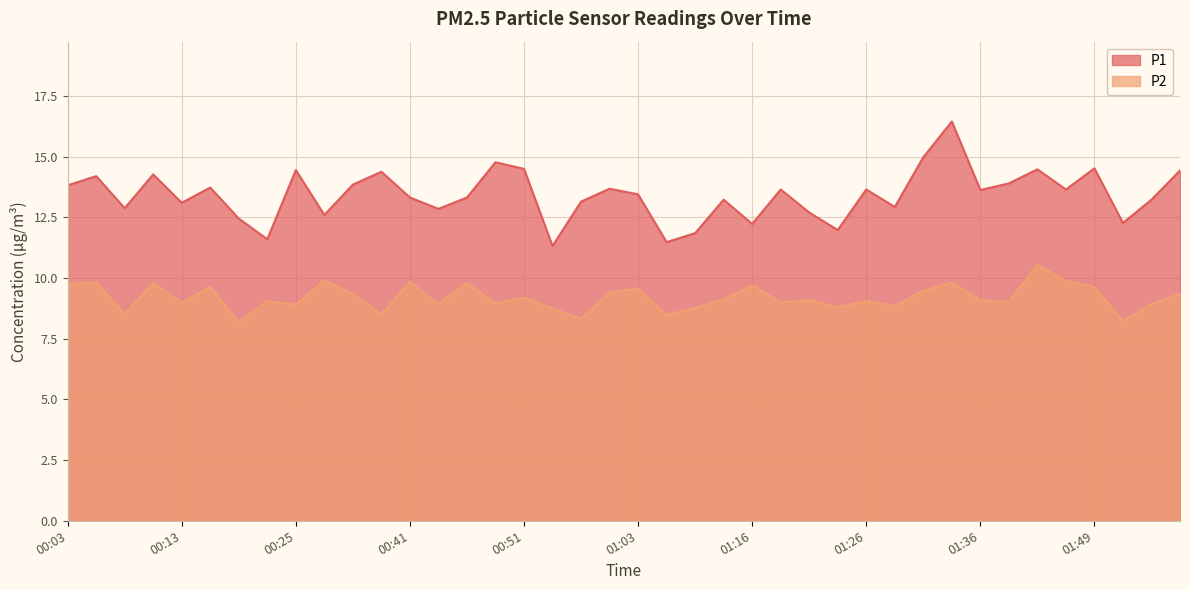

Which series has the widest spread of values?

P1